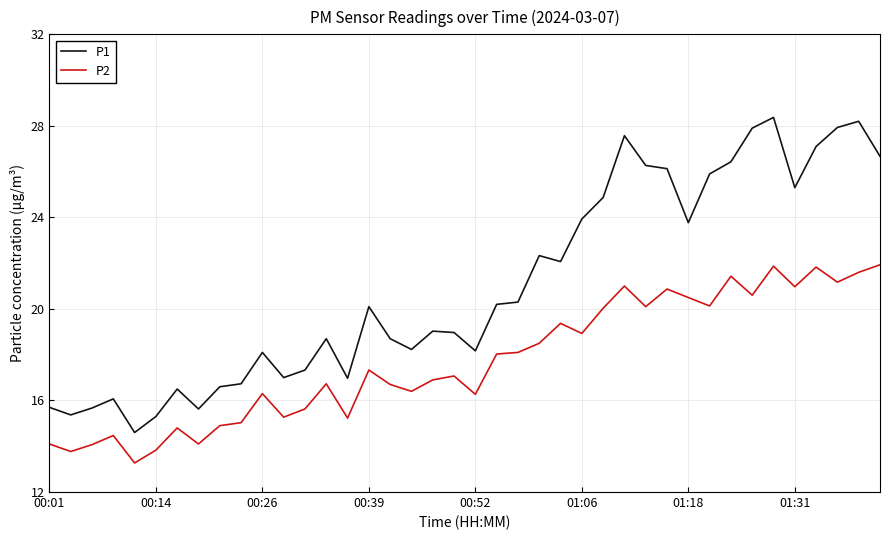

Rank the series by their average value, from lowest to highest.

P2, P1